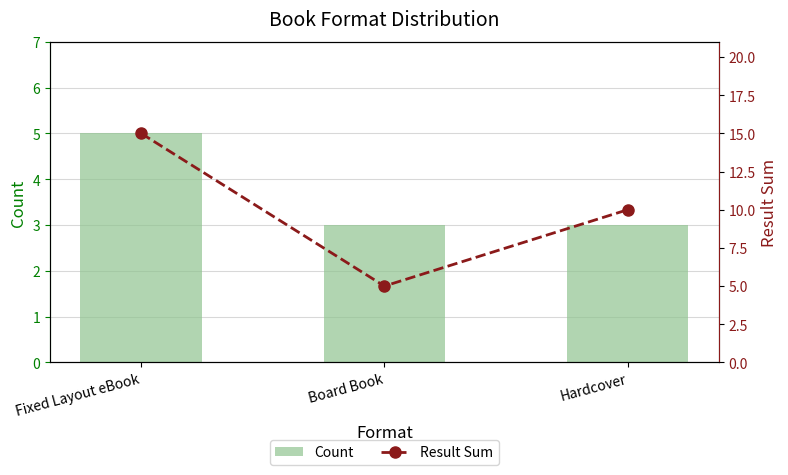

Where is Result Sum nearest to the value 10?

Hardcover